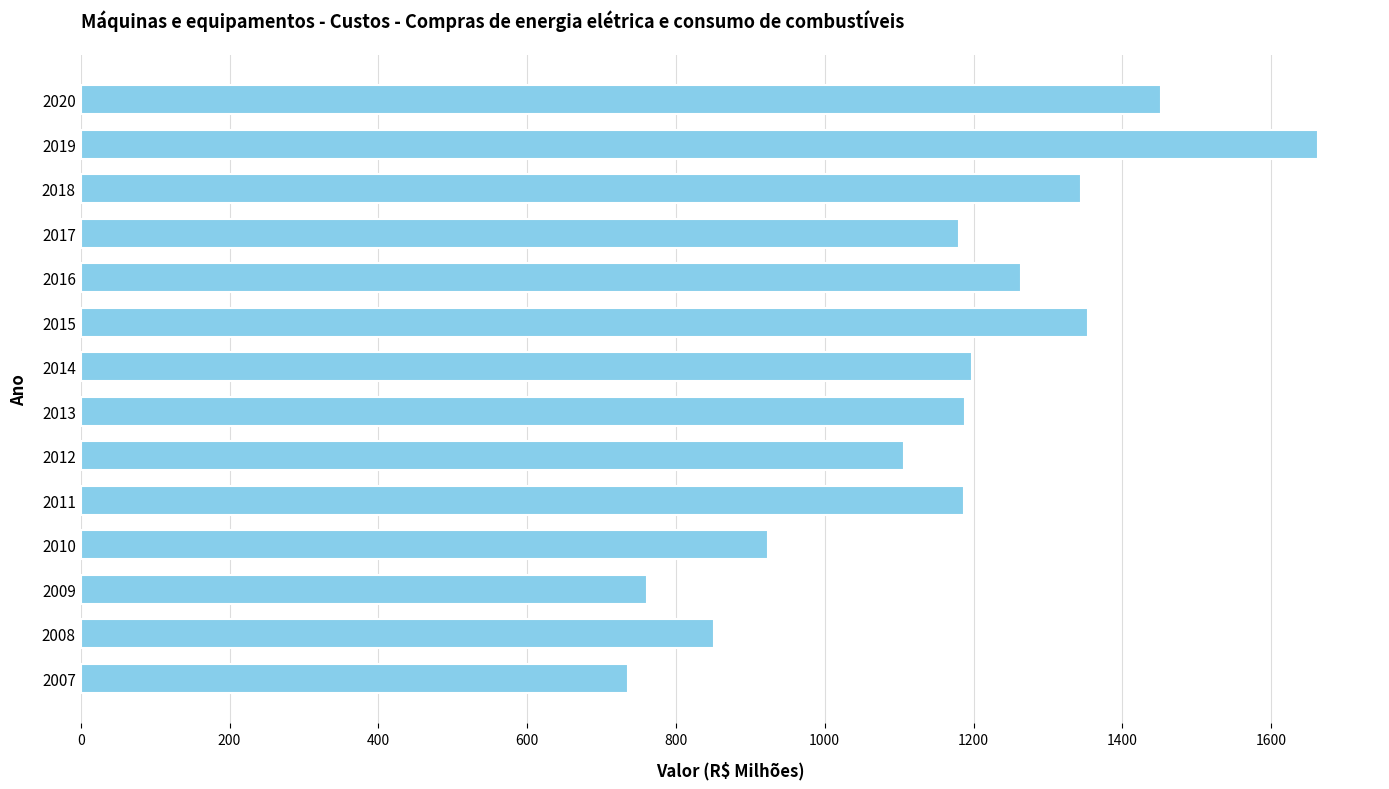

What is the smallest value displayed?

736.0